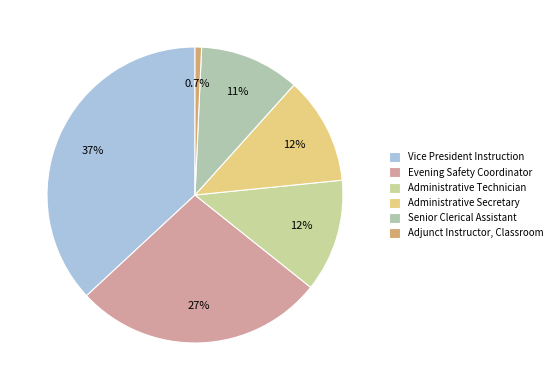

What is the largest slice in the pie chart?

Vice President Instruction